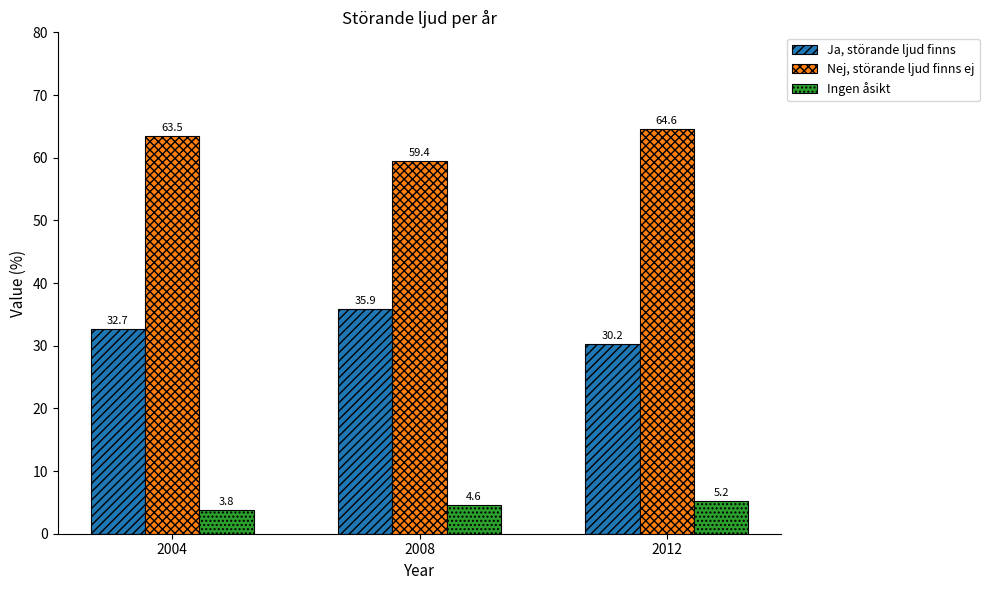

What is the difference between the second highest and minimum values in the Ingen åsikt series?

0.8